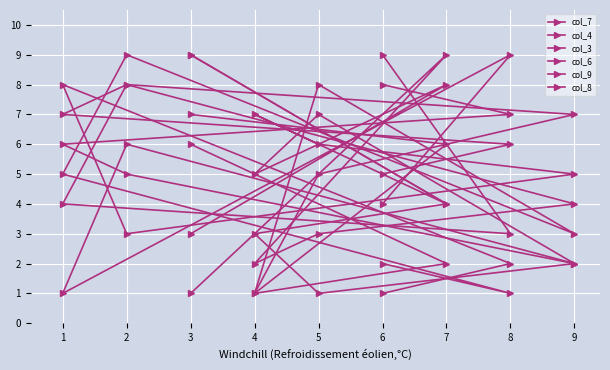

How many intersections are there between col_4 and col_8?

7